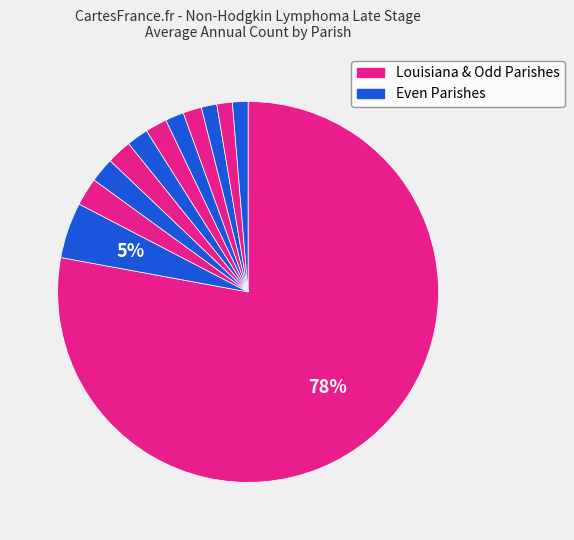

How many segments does this pie chart have?

12